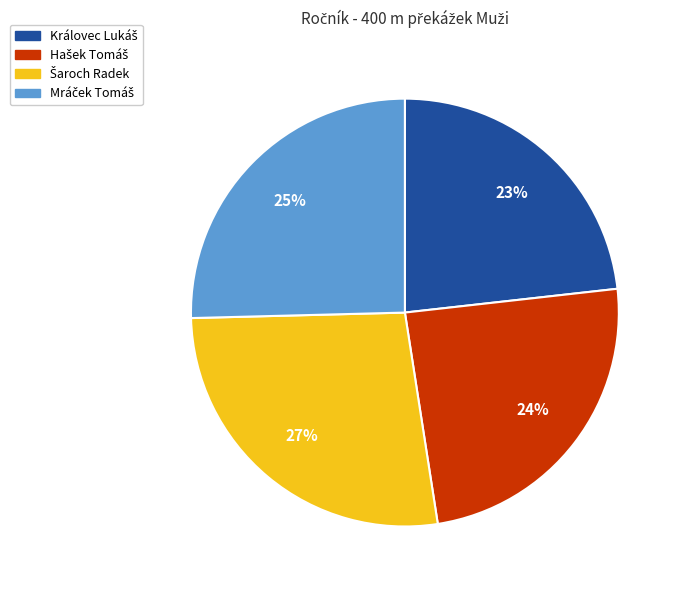

Does any single category account for the majority?

No